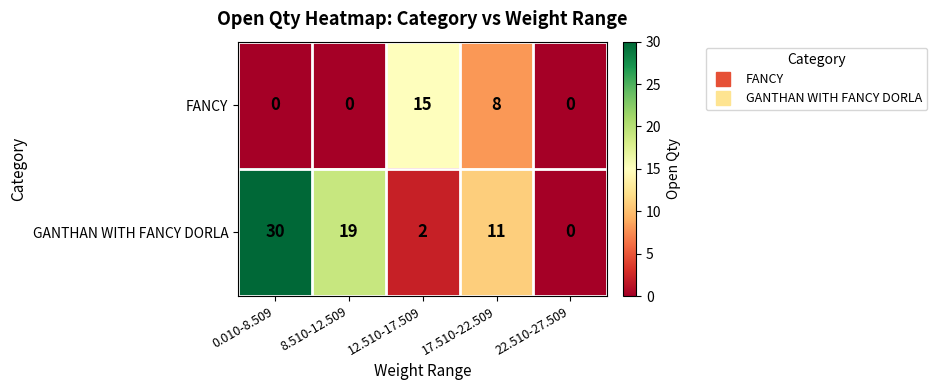

Reading left to right, transcribe all the data shown in this chart.

FANCY: 0.010-8.509=0	8.510-12.509=0	12.510-17.509=15	17.510-22.509=8	22.510-27.509=0
GANTHAN WITH FANCY DORLA: 0.010-8.509=30	8.510-12.509=19	12.510-17.509=2	17.510-22.509=11	22.510-27.509=0